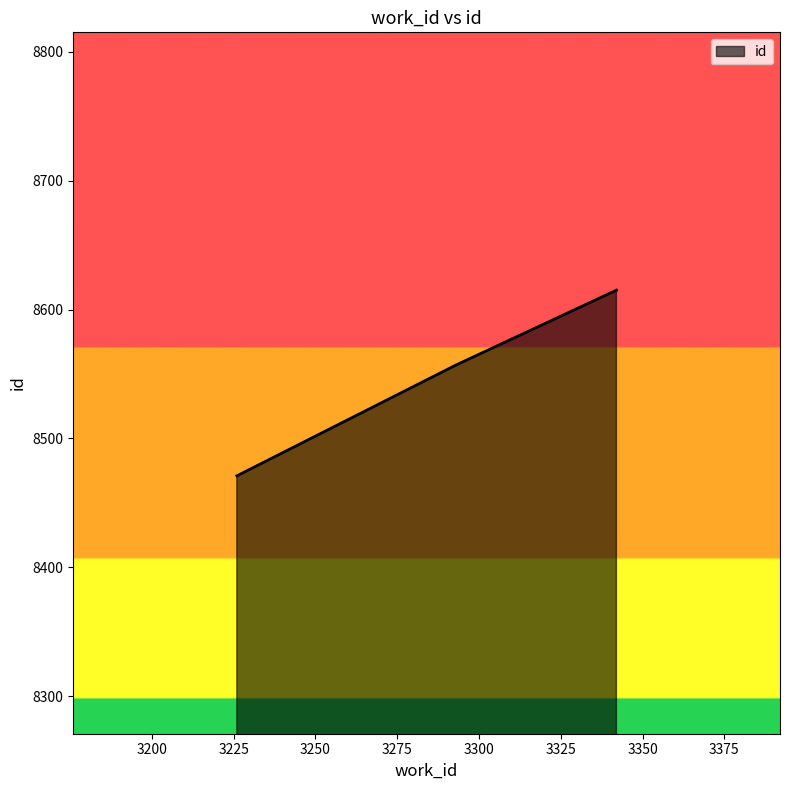

What is the difference between the maximum and minimum values?

144